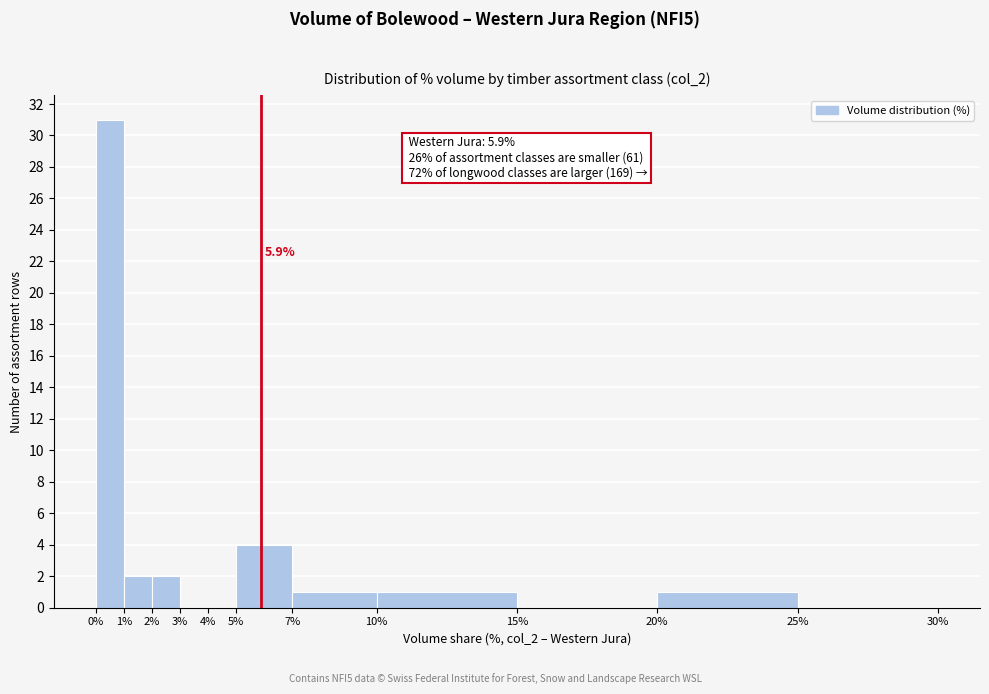

Over which range of the x-axis is the bar tallest?

0% to 1%